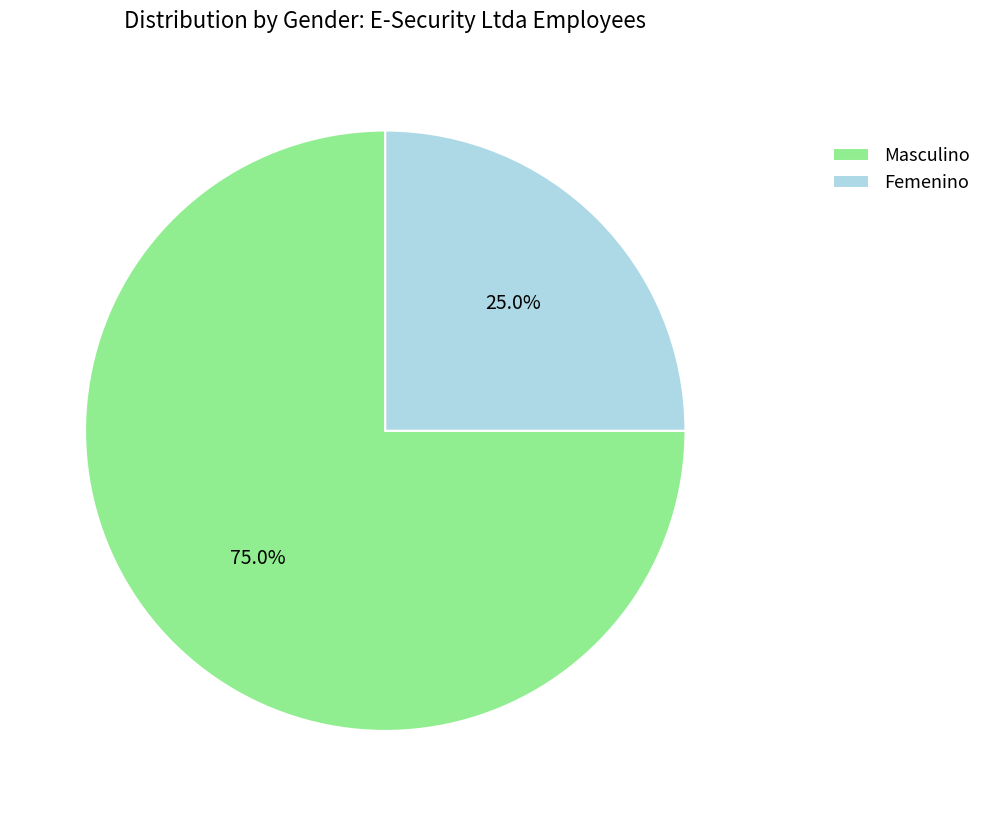

To the nearest percent, what is the difference between the largest and smallest slice percentages?

50%